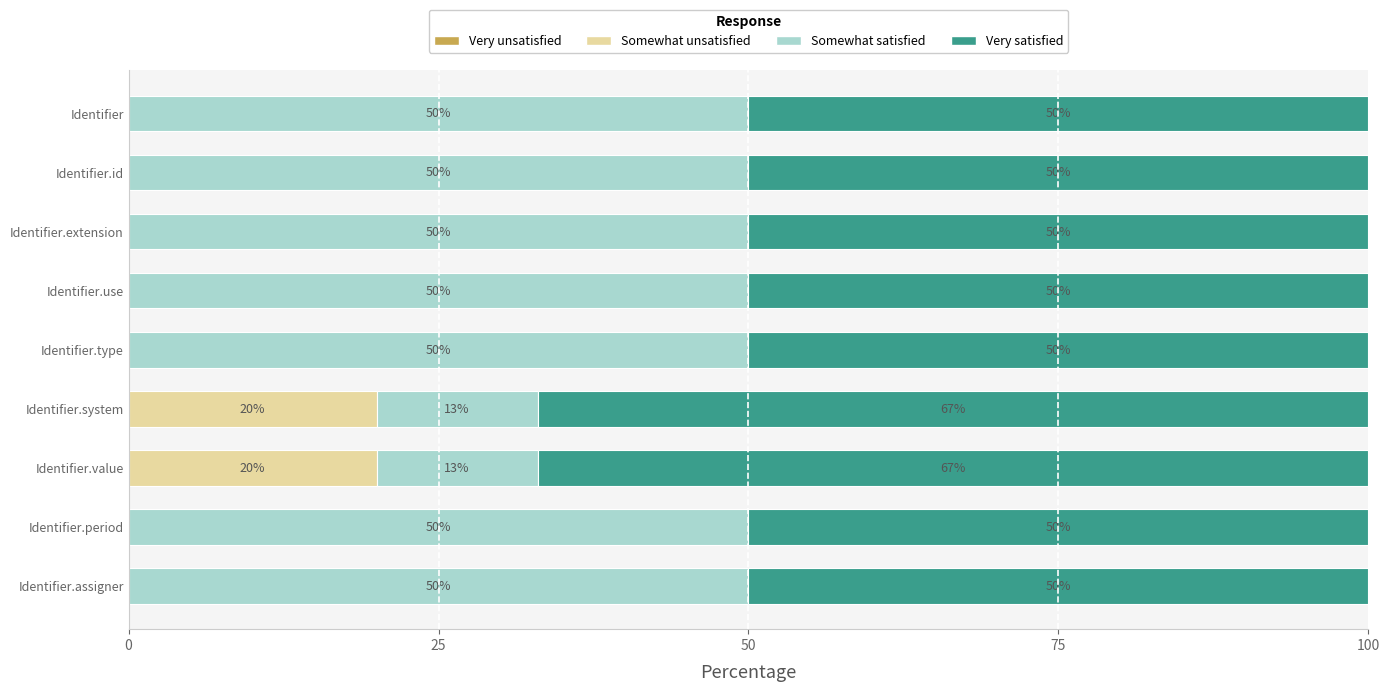

What is the total value across all series at Identifier.type?

100